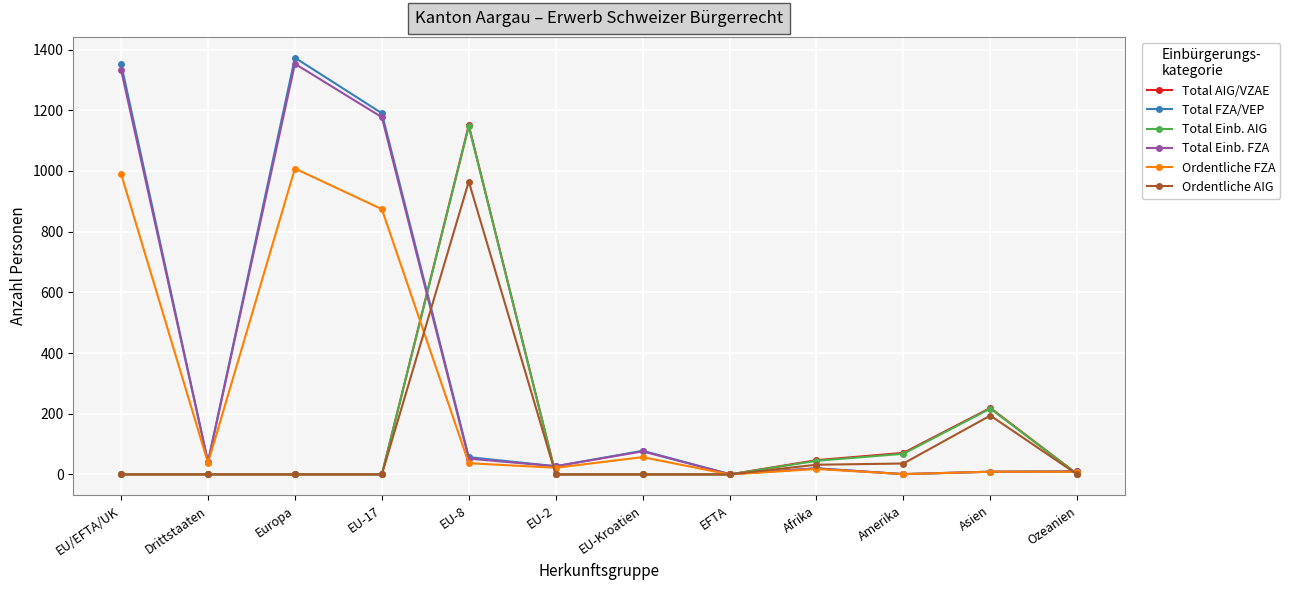

Which category has the highest value in the Total Einb. FZA series?

Europa